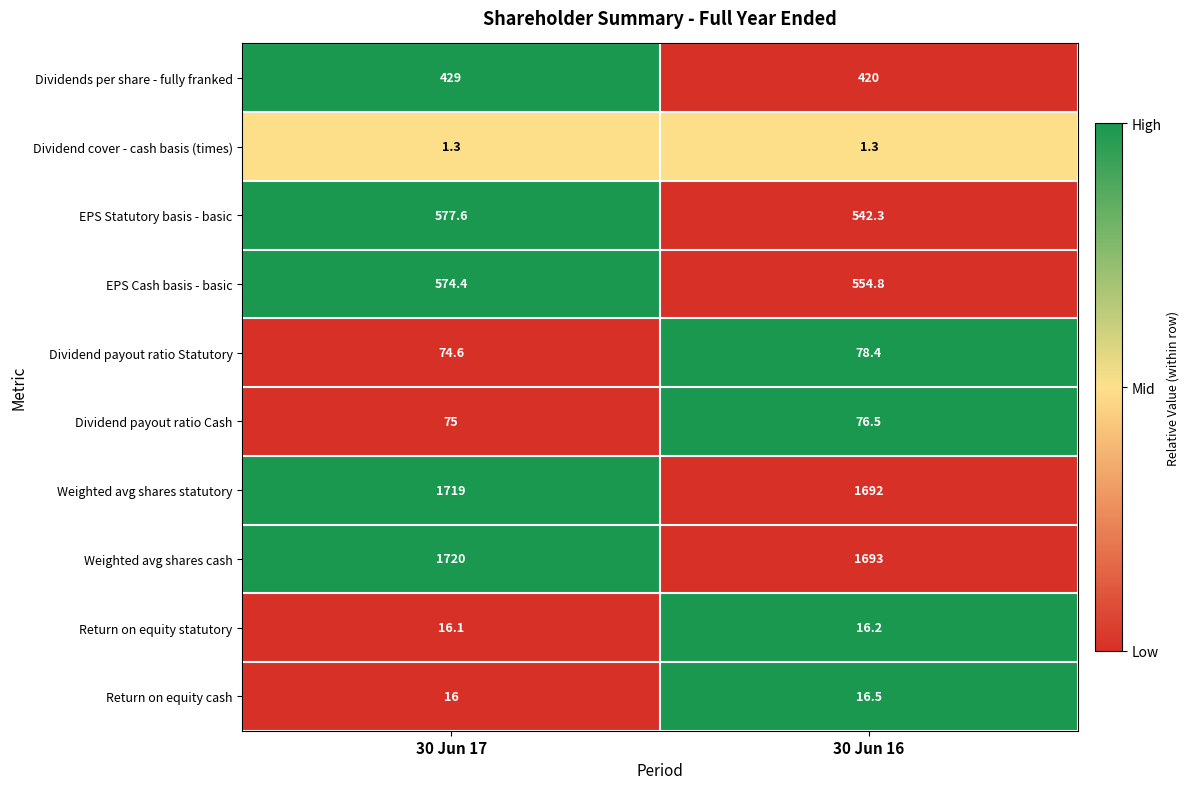

What is the difference between the highest and lowest values at 30 Jun 16?

1691.7